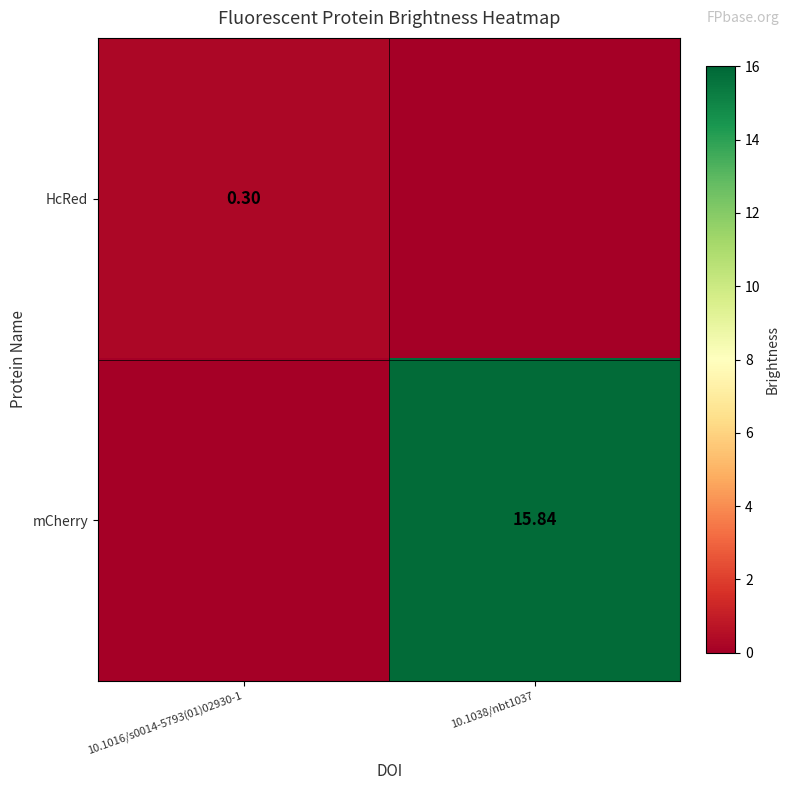

At 10.1038/nbt1037, list the series in order from largest to smallest.

mCherry, HcRed